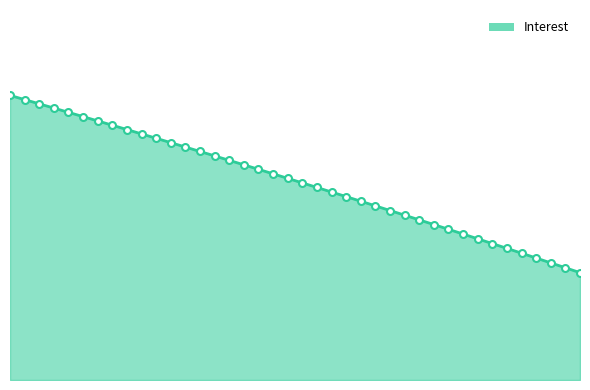

Does the chart have visible grid lines?

No